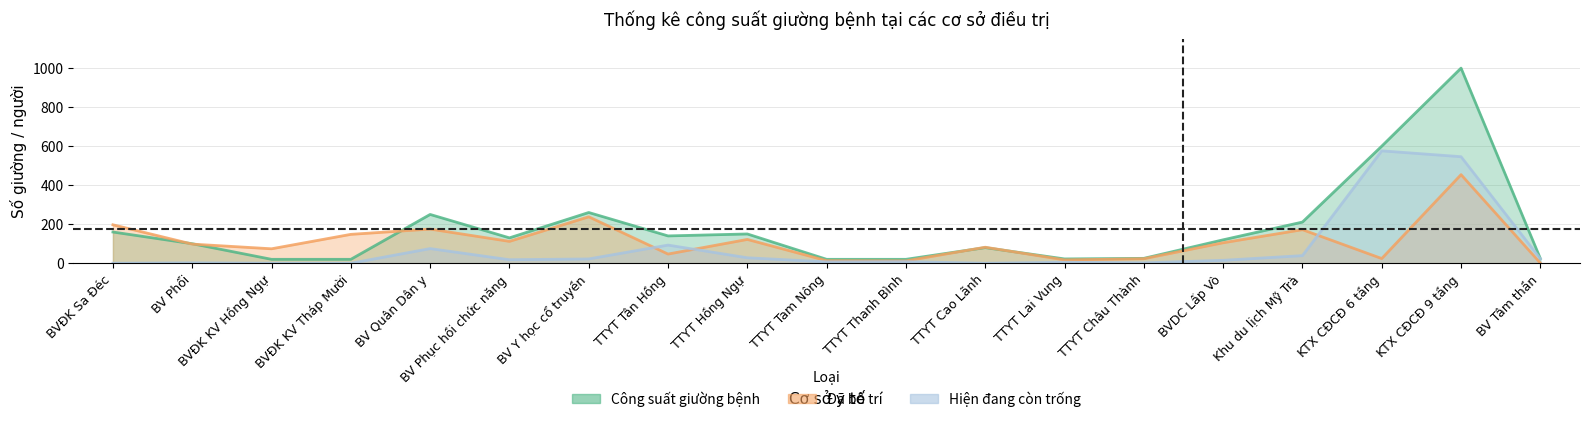

How many positive values does the Hiện đang còn trống series have?

15